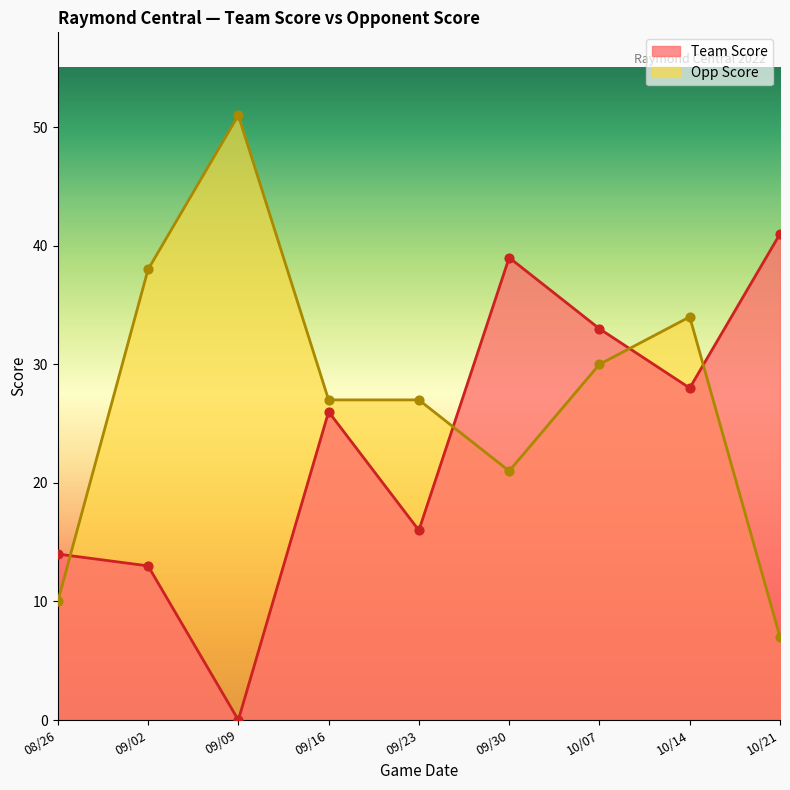

What is the total value across all series at 08/26?

24